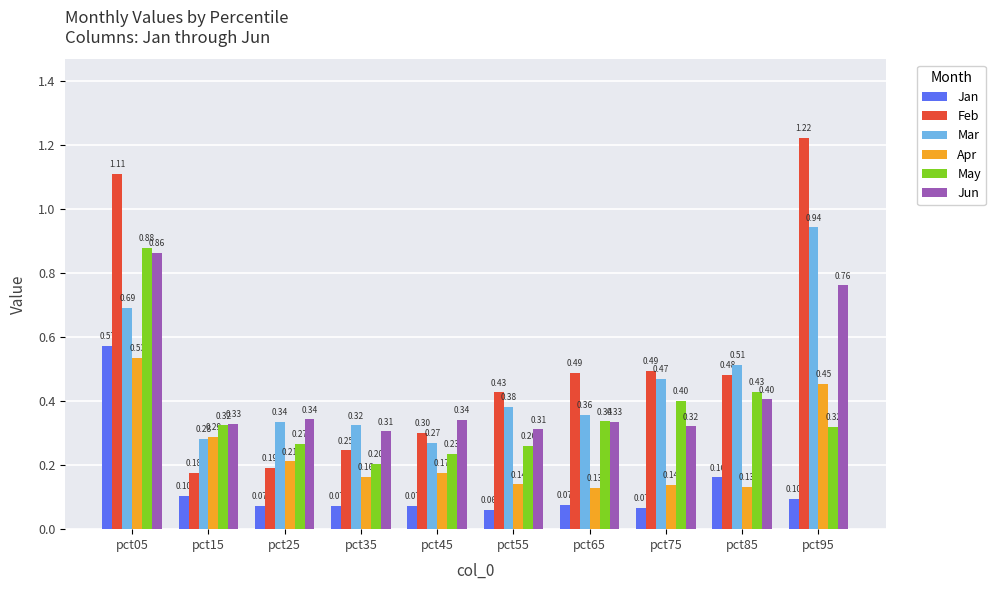

What is the value of the Mar bar at the 3rd from the left?

0.3